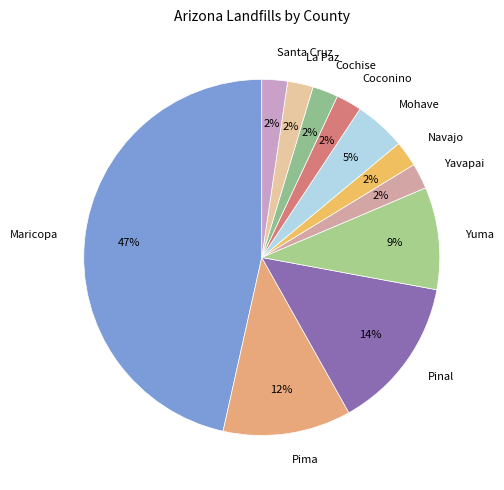

Between Yavapai and Yuma, which is larger?

Yuma